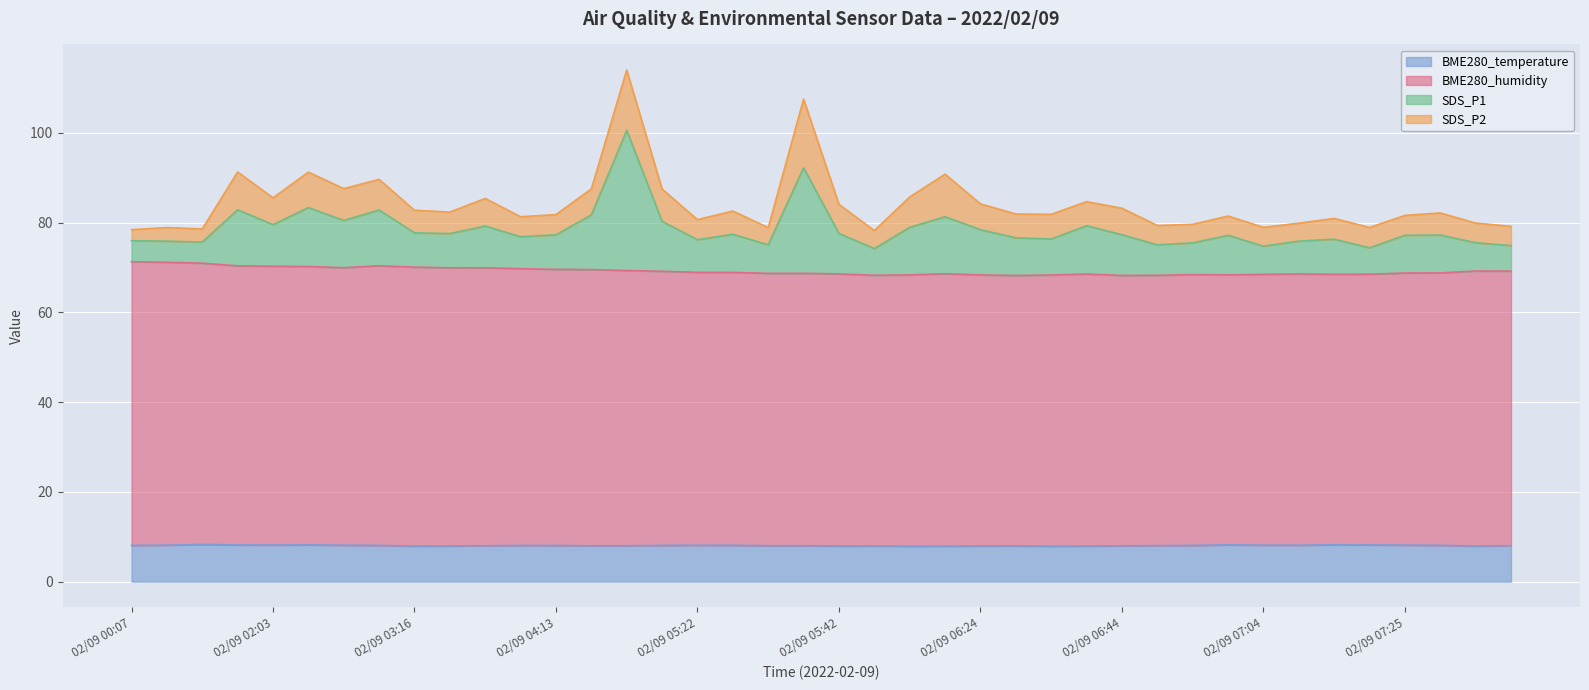

What is the lowest value of the BME280_temperature series?

7.9